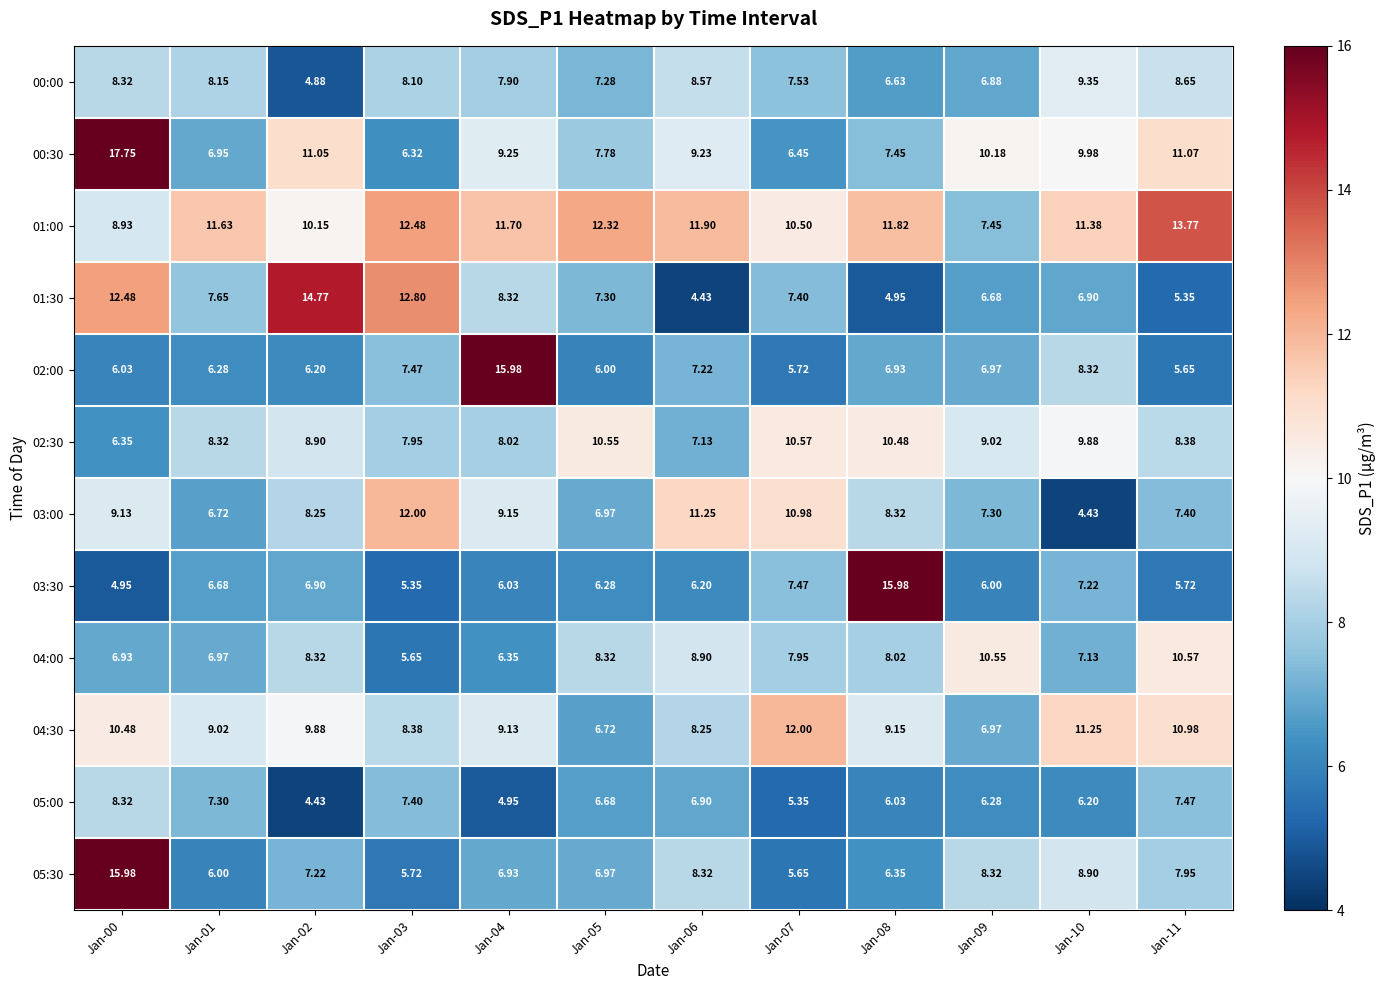

What is the total value across all series at Jan-03?

99.6